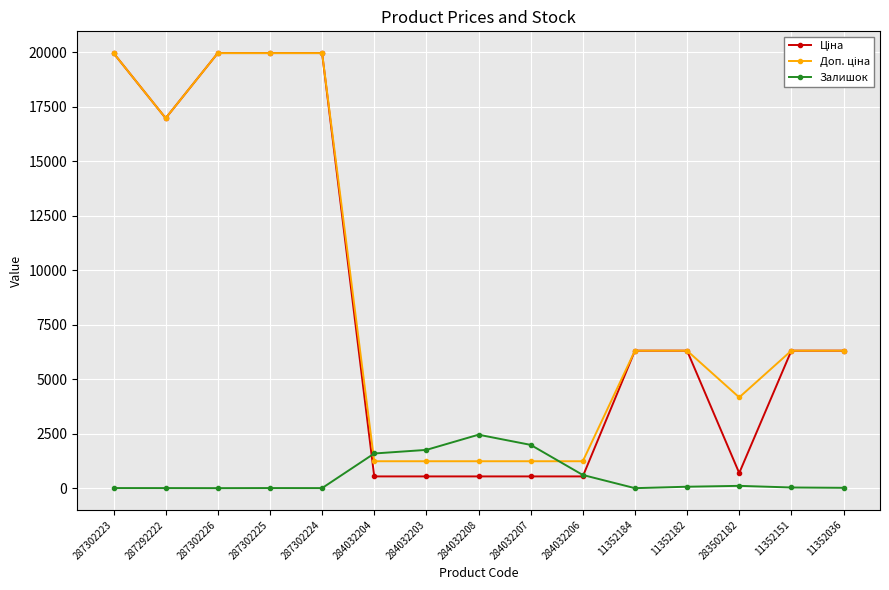

What is the greatest value displayed?

19964.2